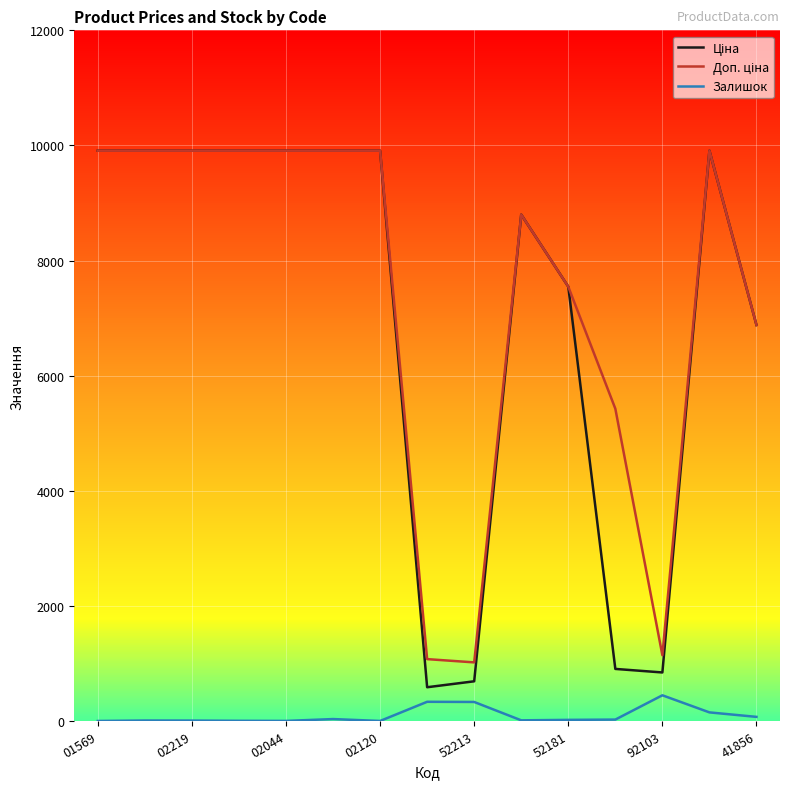

What is the greatest value displayed?

9908.5